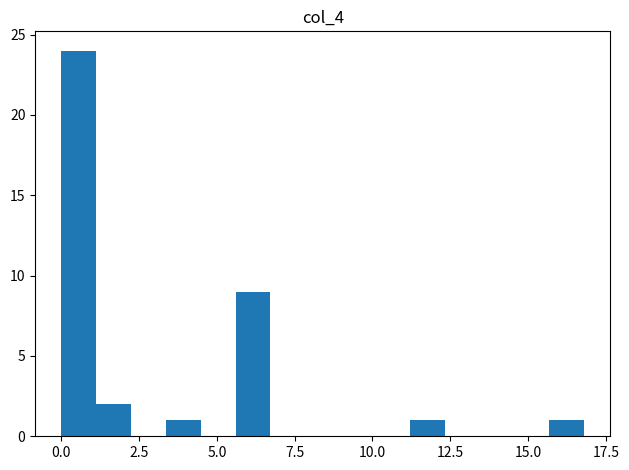

Around what value on the x-axis is the tallest bar? Give the approximate position of its centre, as read against the axis.

0.5